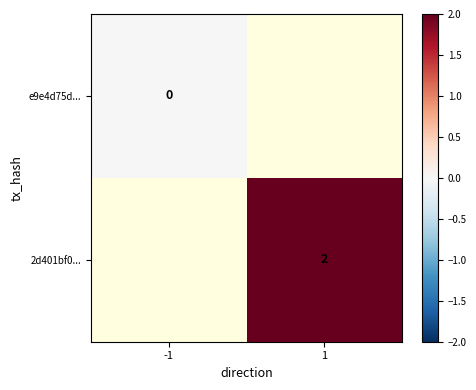

Is it true that 2d401bf0... equals 1 at 1?

False